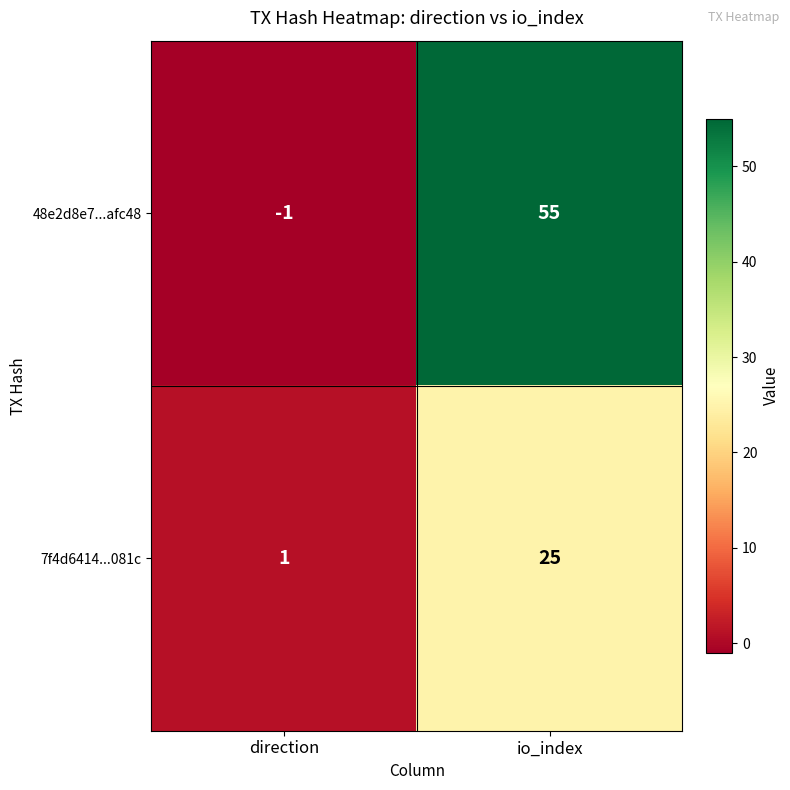

At which category is the sum across all series the highest?

io_index